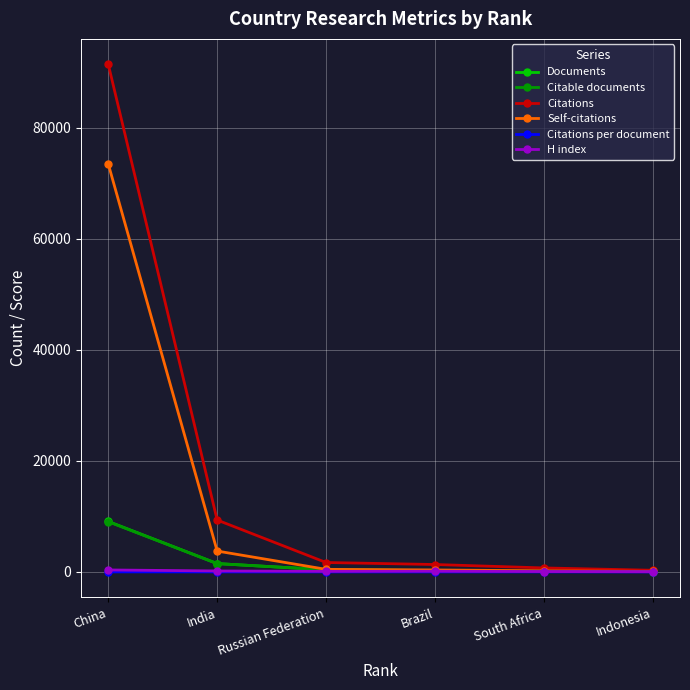

Which series has the widest spread of values?

Citations